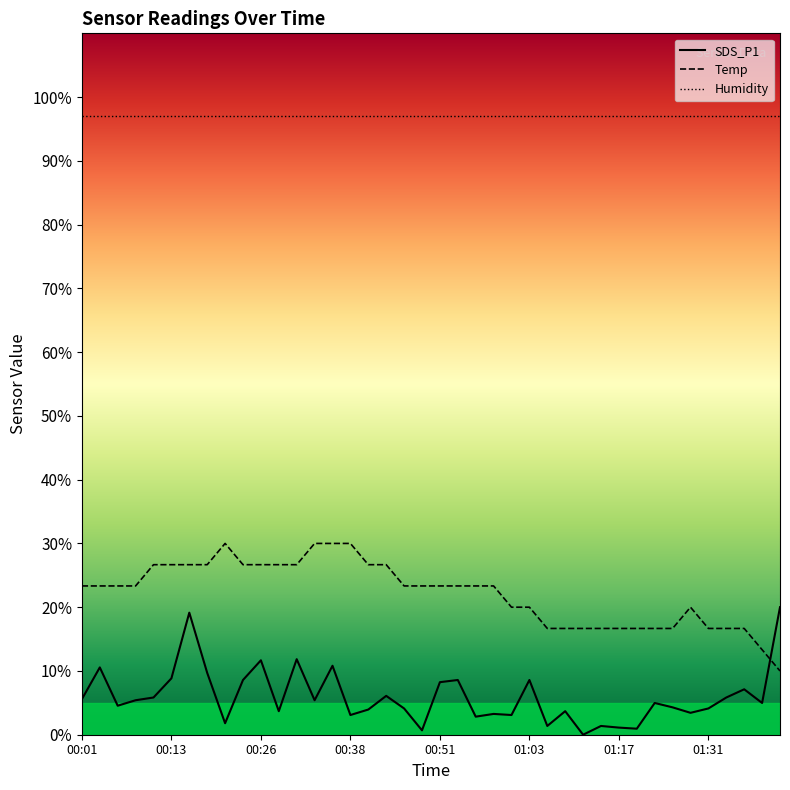

What is the difference between the maximum and minimum values in the Temp series?

20.0